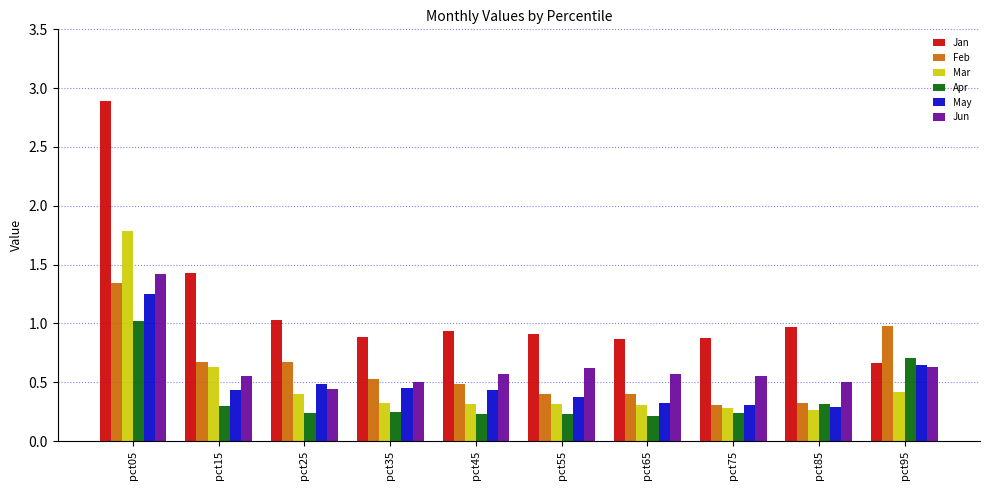

The value of Jan at pct35 is 1.2. True or false?

False